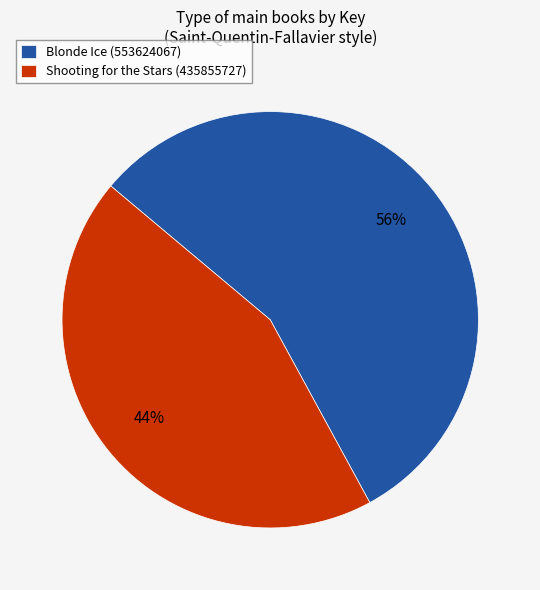

To the nearest percent, what percentage of the pie is Blonde Ice (553624067)?

56%